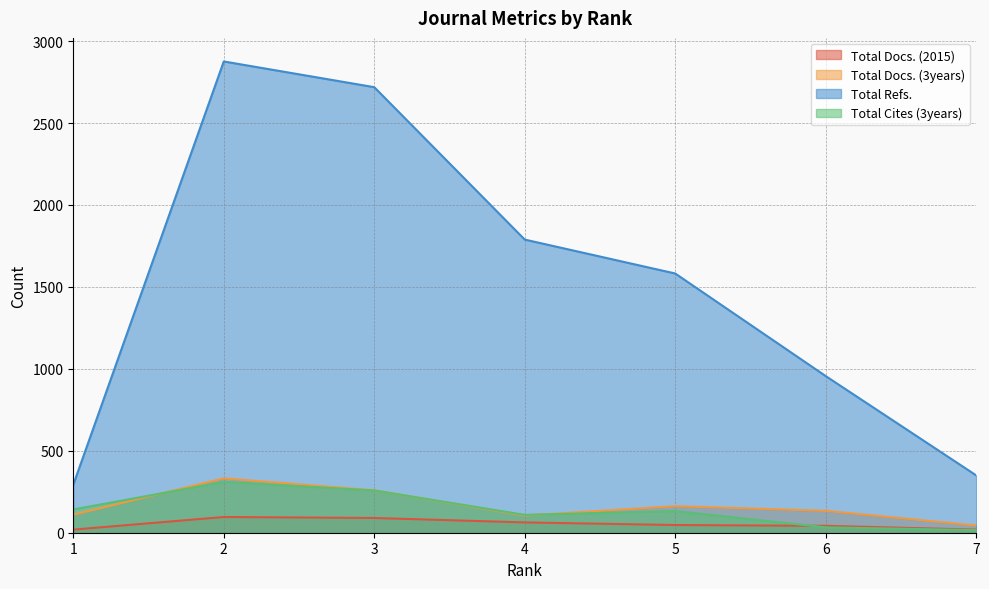

Does the chart display data point markers on the line(s)?

No